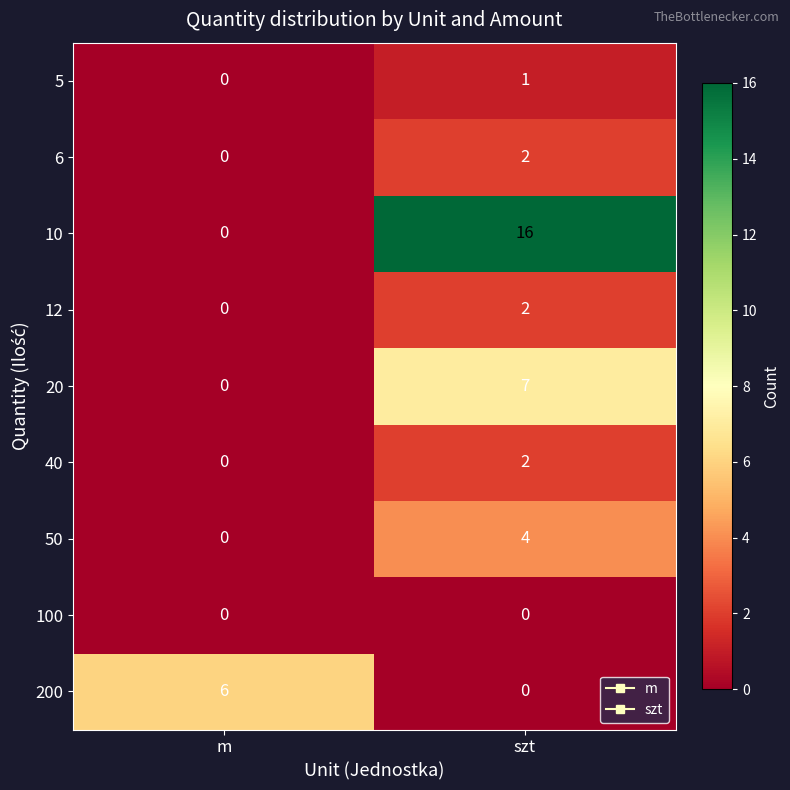

Which series has the largest range (max minus min)?

10